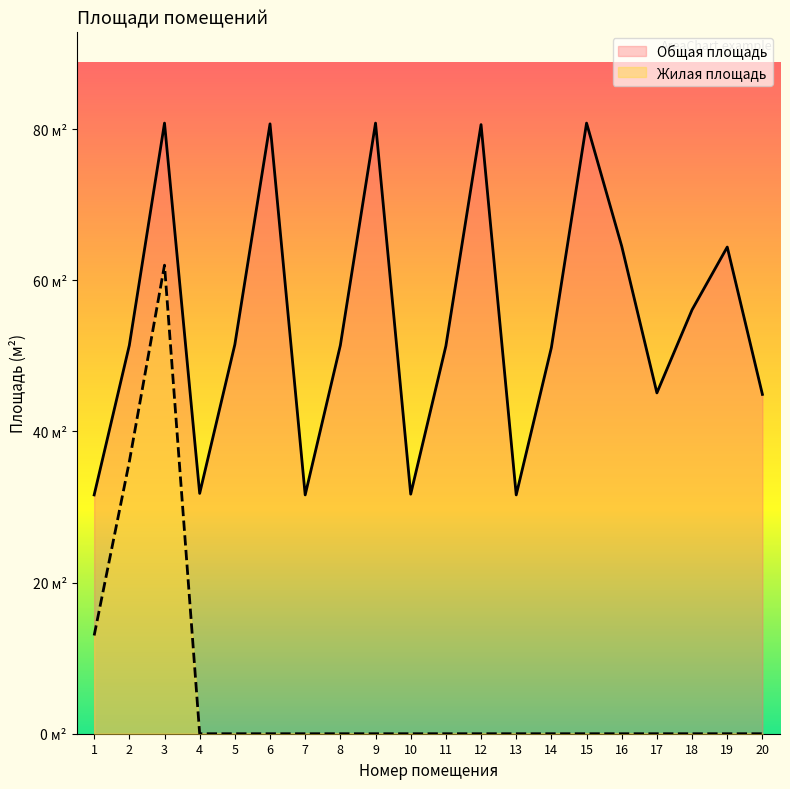

The value of Общая площадь at 2 is 51.4. True or false?

True